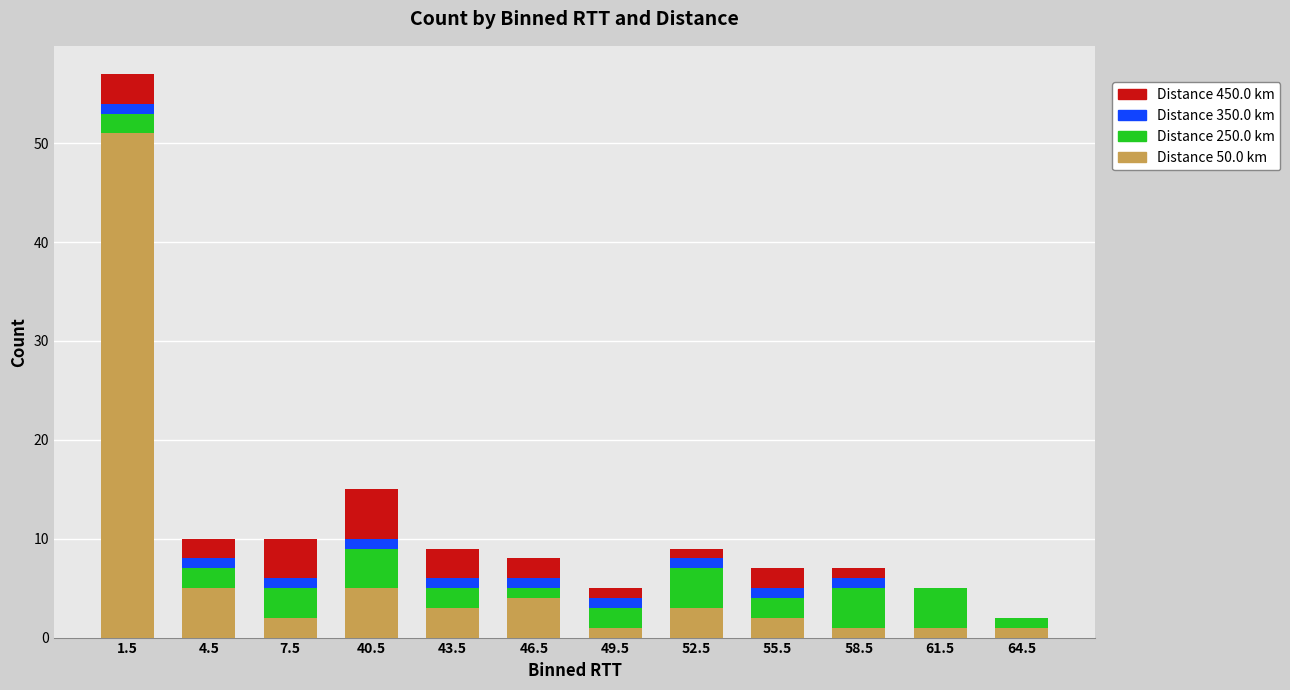

At which category is the sum across all series the highest?

1.5